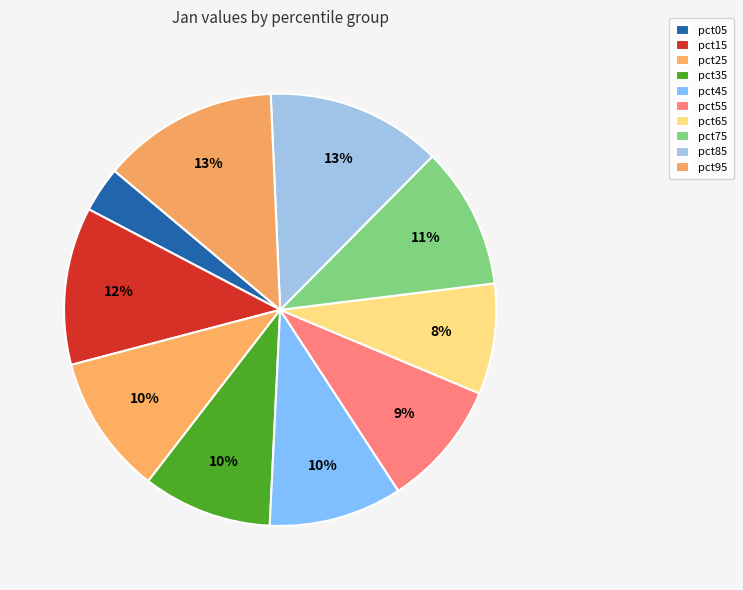

How many slices are in this pie chart?

10